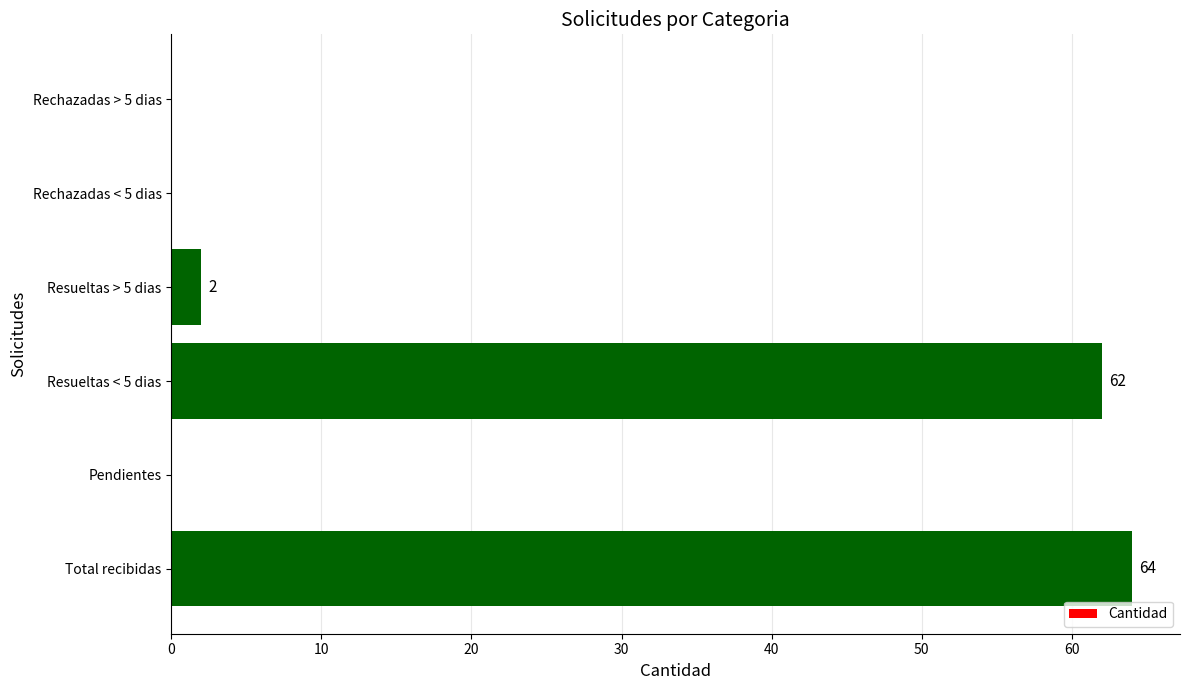

Which has a higher value, Total recibidas or Rechazadas > 5 dias?

Total recibidas